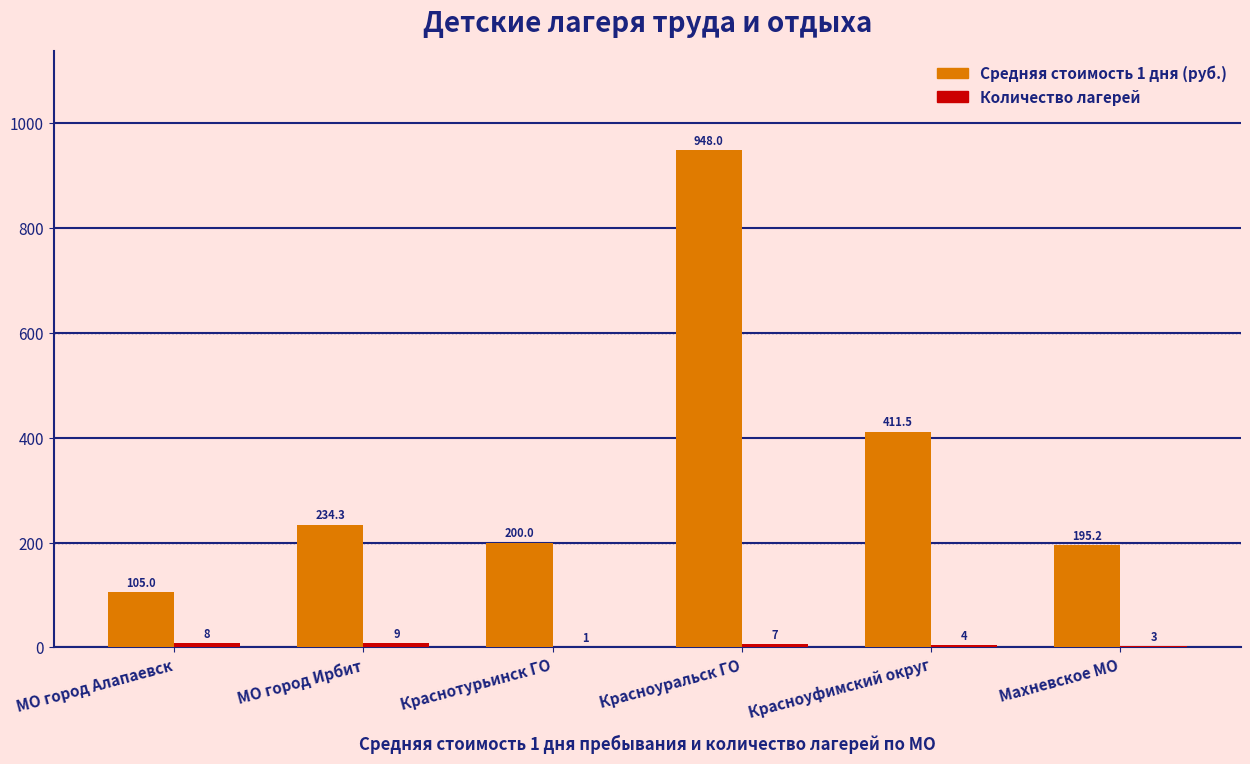

Which series has the largest range (max minus min)?

Средняя стоимость 1 дня (руб.)